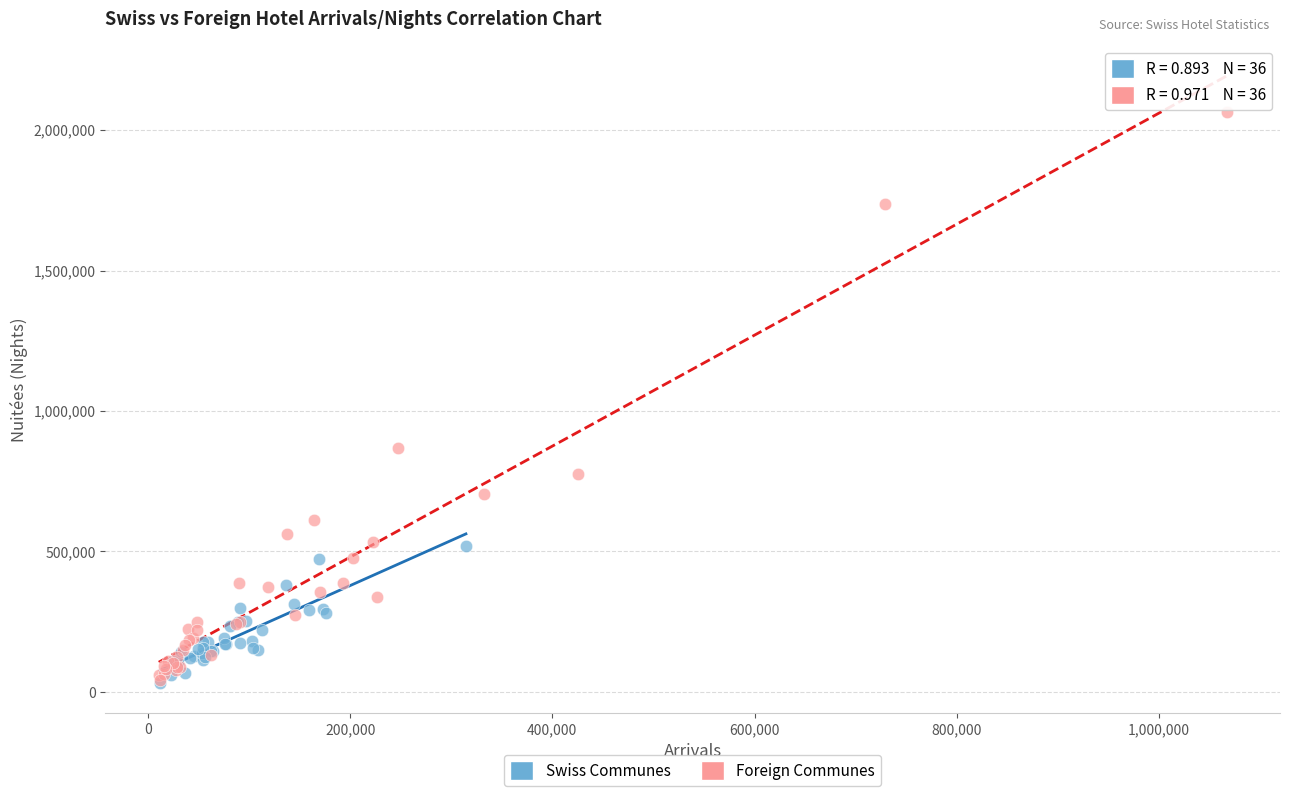

Which series reaches the maximum Y coordinate?

Foreign Communes